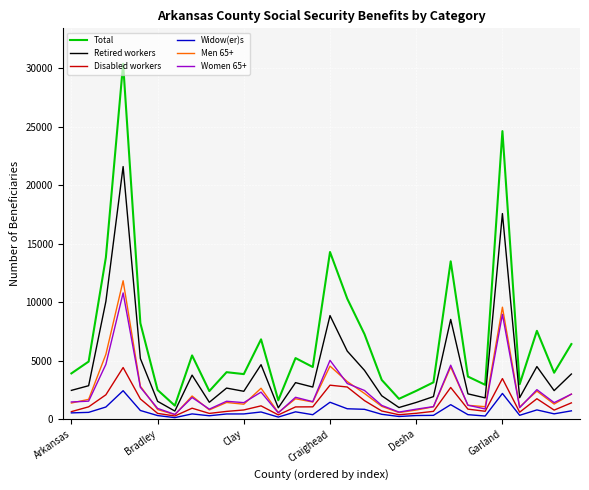

True or false: Disabled workers has more than 0 points higher than both neighbors.

True